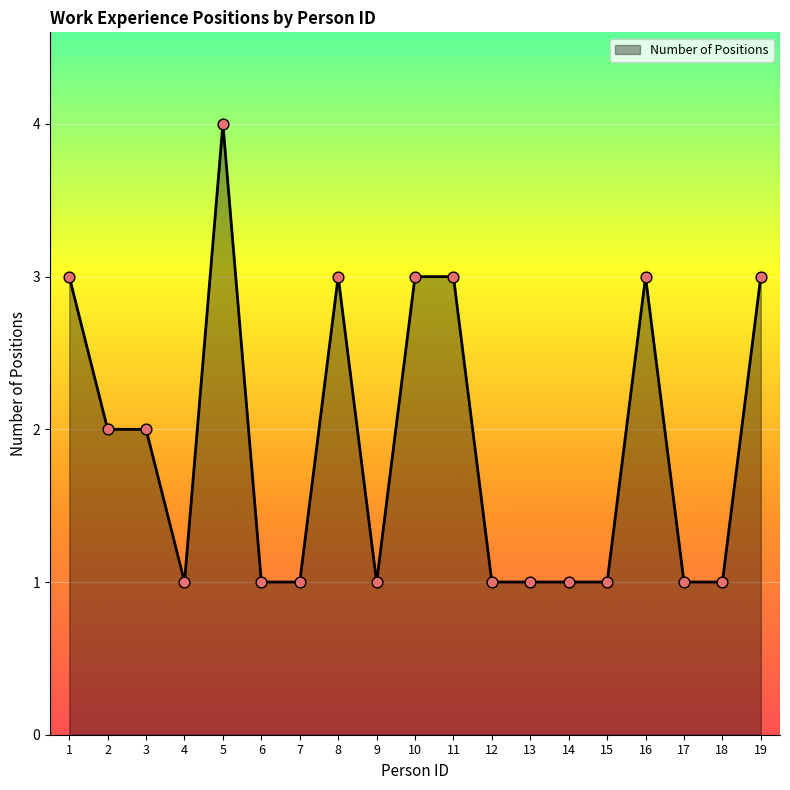

What is the ratio of the value at 12 to the value at 10?

0.3